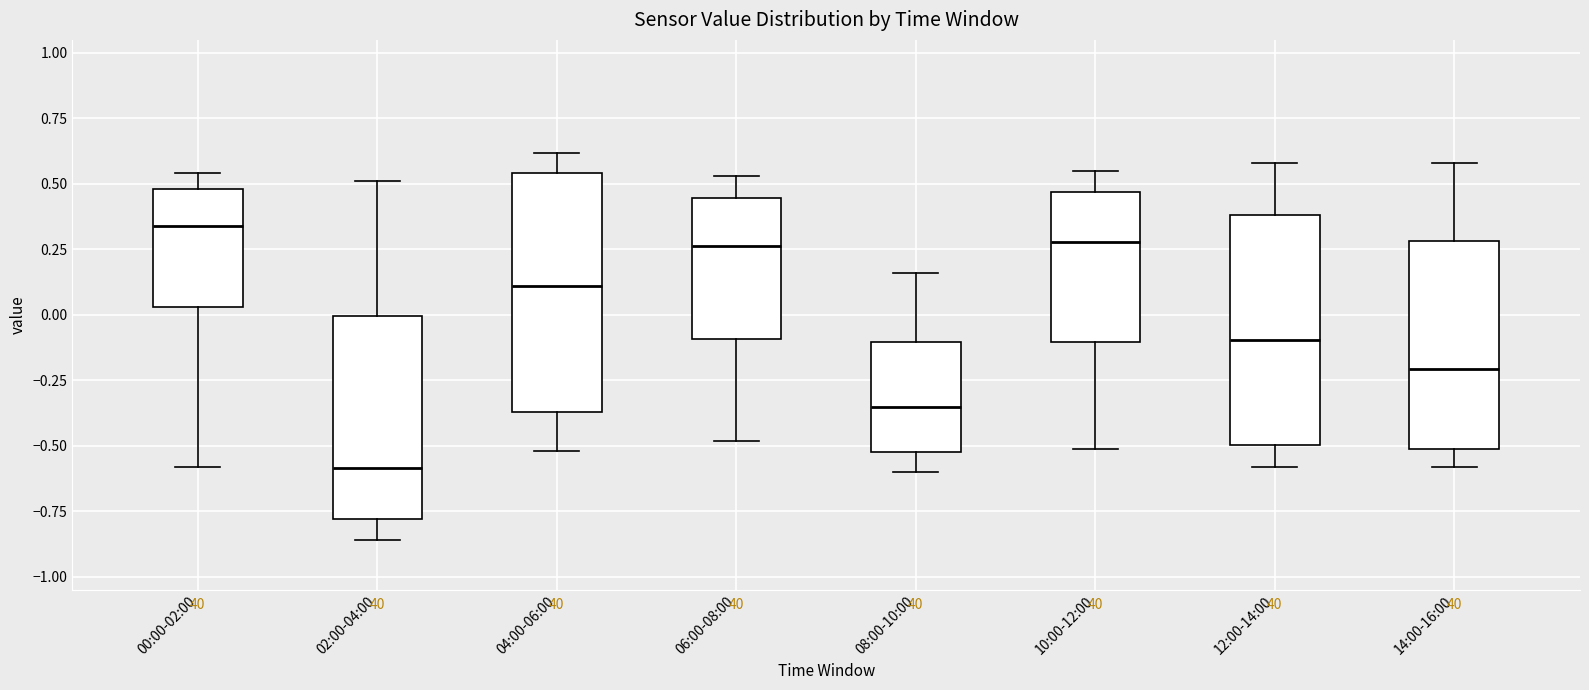

Reading left to right, transcribe this box plot: for each box, give where its median line is, the range the box spans, and where its two whiskers end, as read against the y-axis. The values are not printed on the chart, so give them approximately, as read against the axis.

00:00-02:00: median 0.35, box 0.05 to 0.50, whiskers -0.60 to 0.55
02:00-04:00: median -0.60, box -0.80 to 0.00, whiskers -0.85 to 0.50
04:00-06:00: median 0.10, box -0.35 to 0.55, whiskers -0.50 to 0.60
06:00-08:00: median 0.25, box -0.10 to 0.45, whiskers -0.50 to 0.55
08:00-10:00: median -0.35, box -0.50 to -0.10, whiskers -0.60 to 0.15
10:00-12:00: median 0.30, box -0.10 to 0.45, whiskers -0.50 to 0.55
12:00-14:00: median -0.10, box -0.50 to 0.40, whiskers -0.60 to 0.60
14:00-16:00: median -0.20, box -0.50 to 0.30, whiskers -0.60 to 0.60